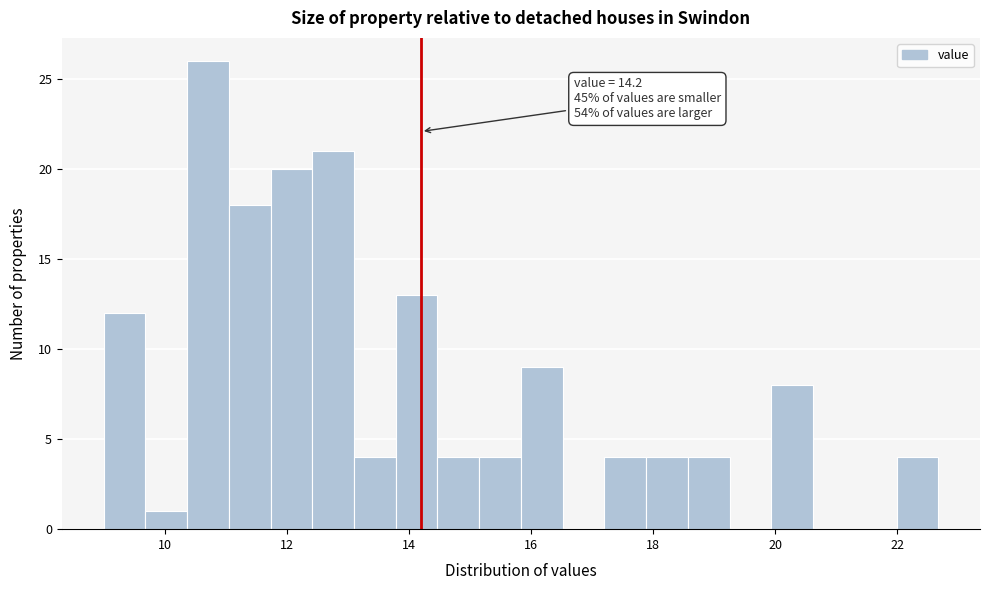

Around what value on the x-axis is the tallest bar? Give the approximate position of its centre, as read against the axis.

10.8